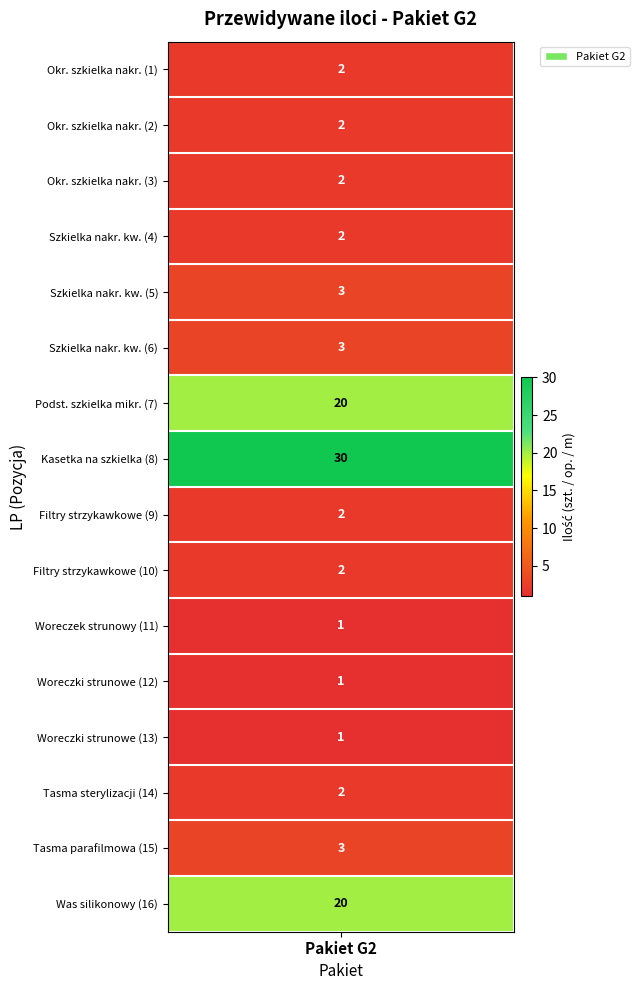

What is the difference between the values at 1 and 5?

1